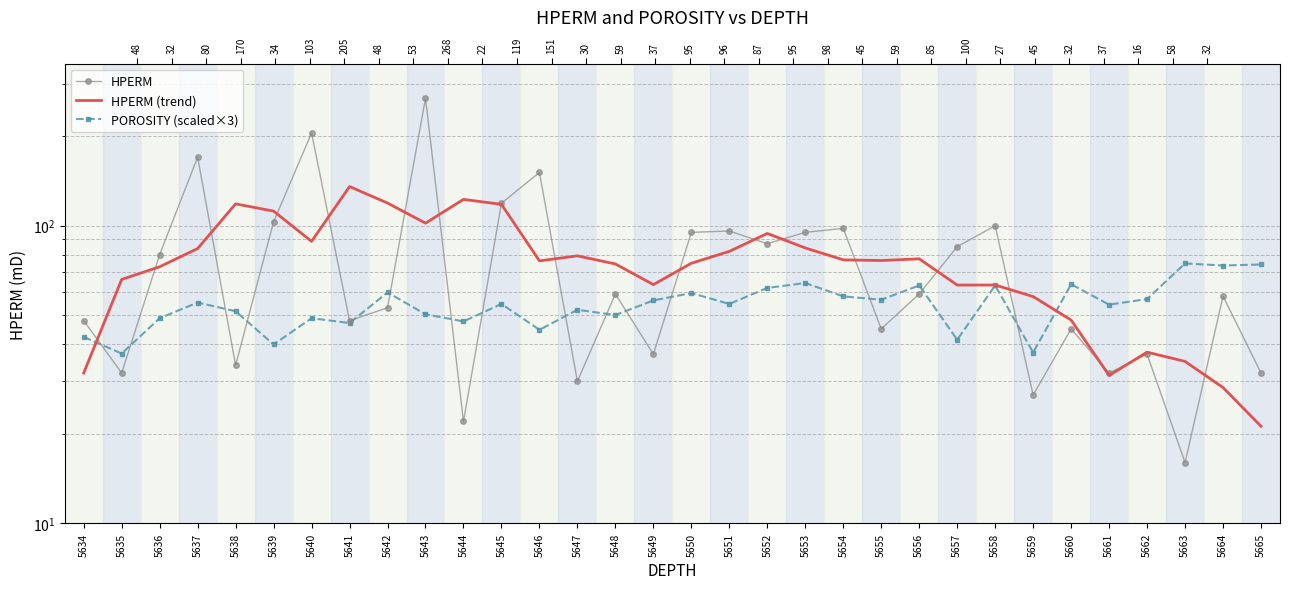

What are all the series names shown in the legend?

HPERM, HPERM (trend), POROSITY (scaled×3)